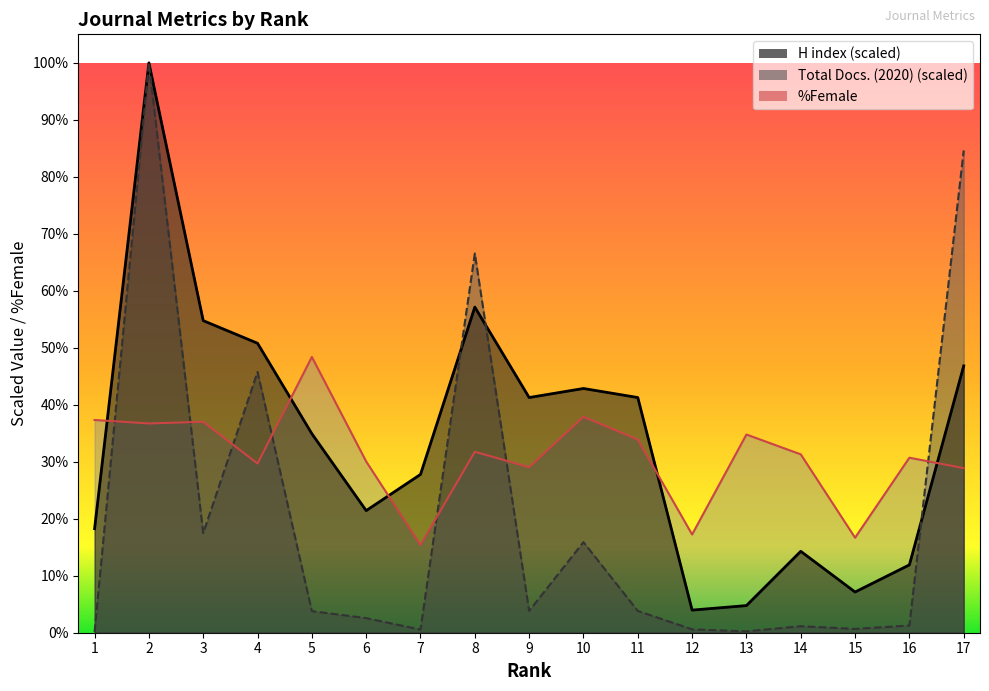

At which category does %Female reach its first local valley?

2